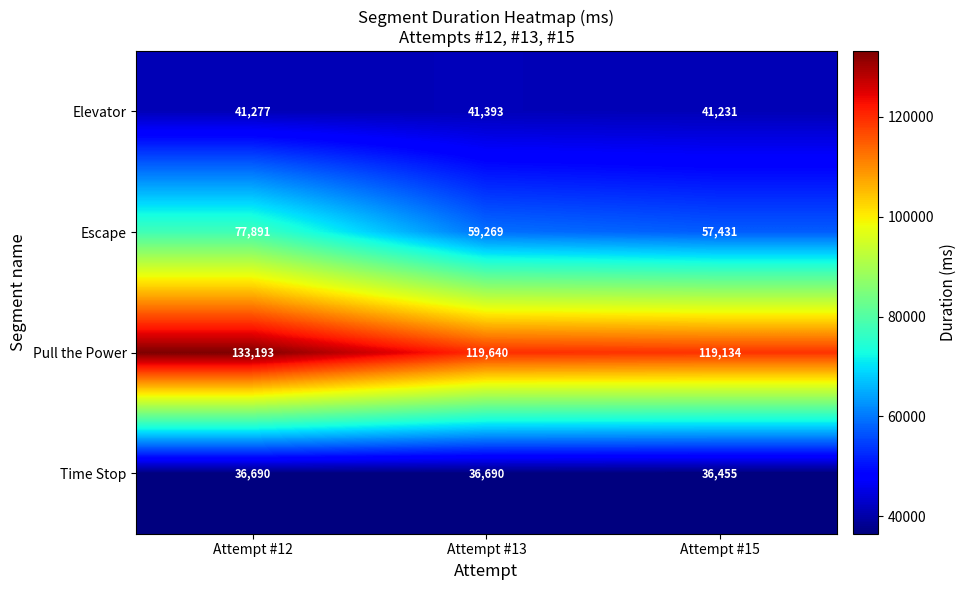

What is the smallest value displayed?

36455